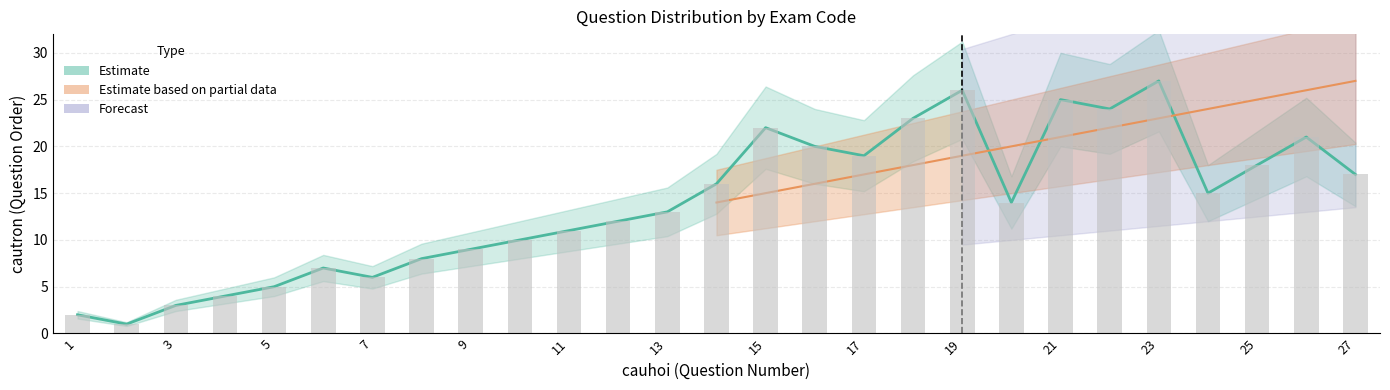

What is the total value across all series at 3?

9